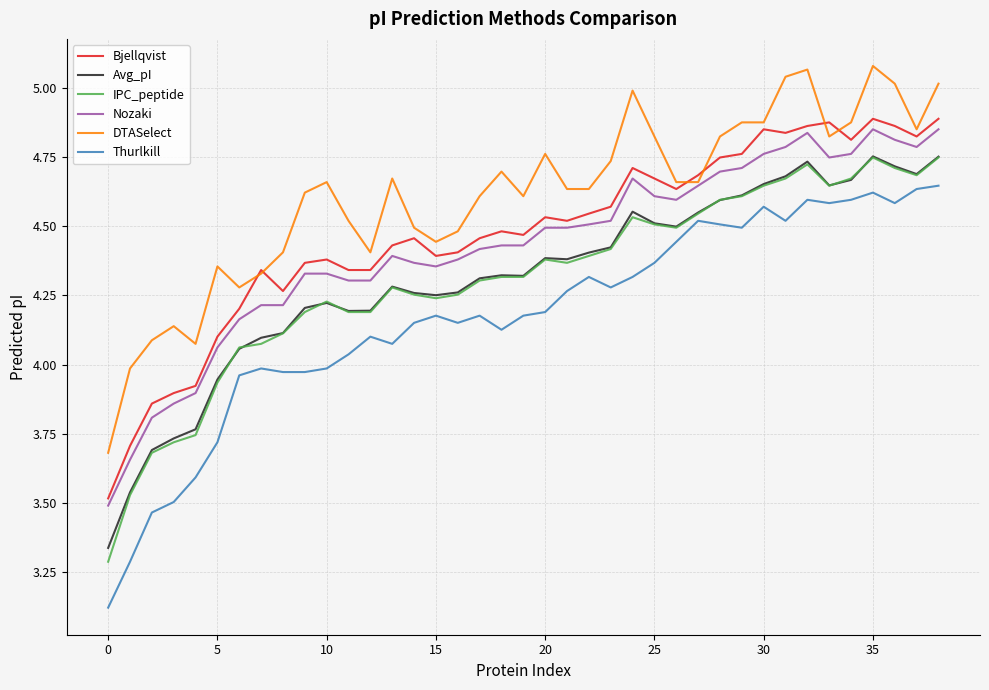

Which series has the largest total across all categories?

DTASelect